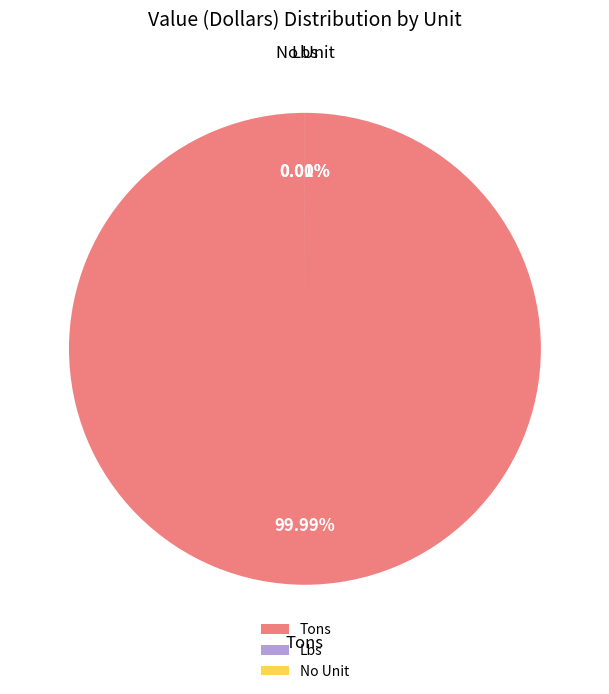

How many segments does this pie chart have?

3